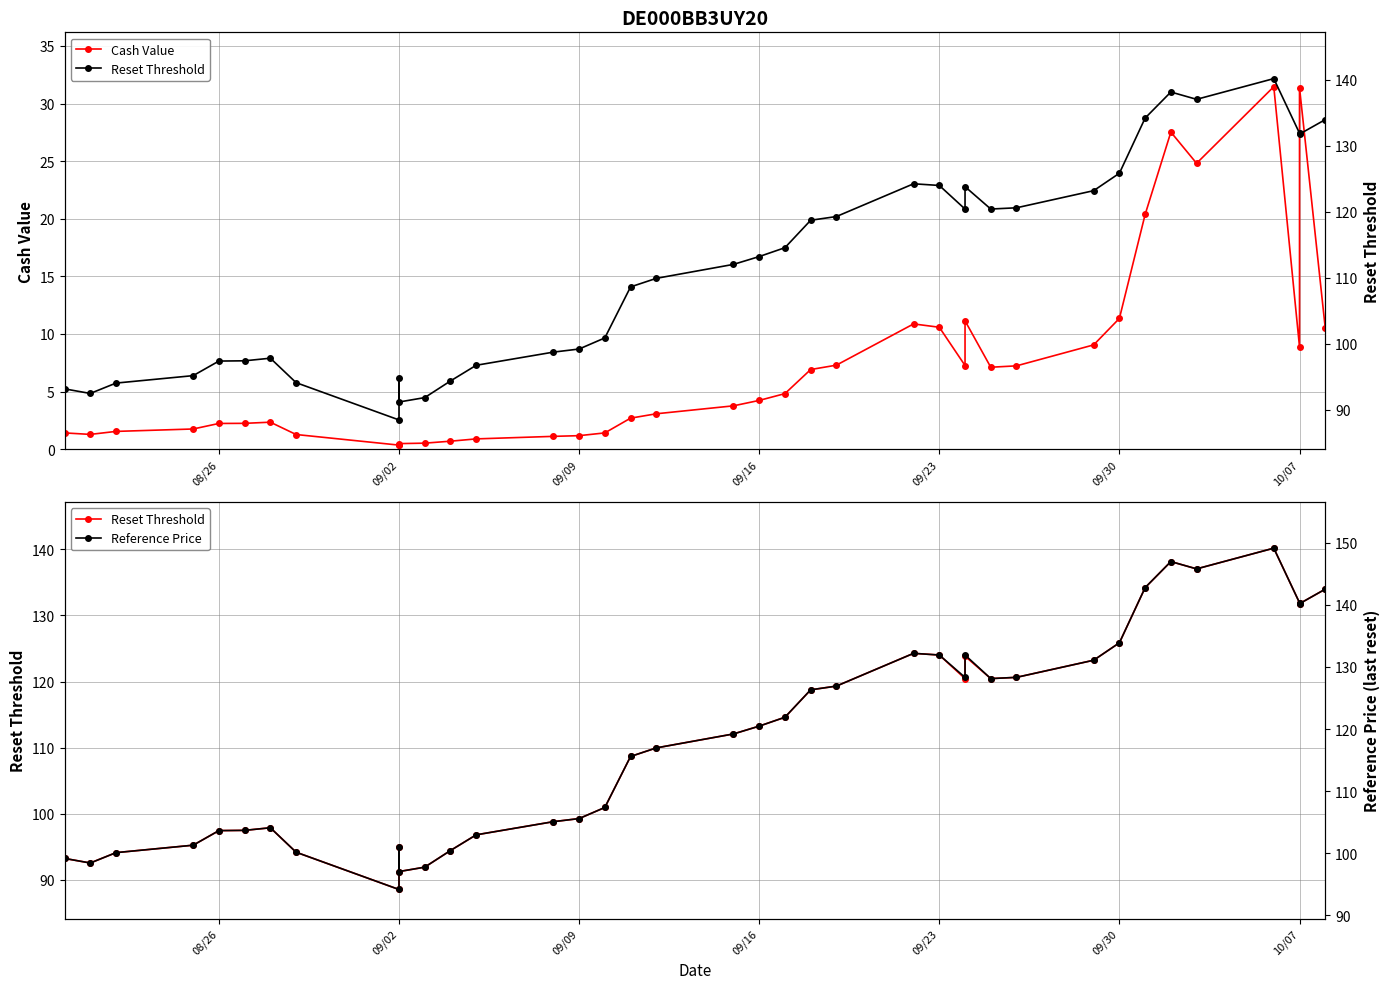

Which series has the largest range (max minus min)?

Reference Price